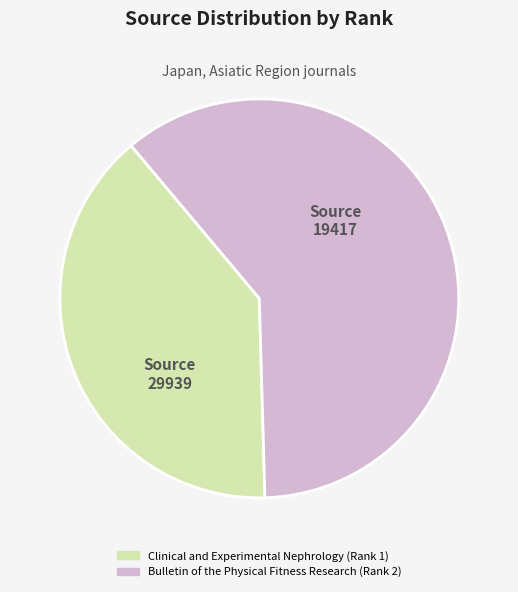

Rank the categories by value from lowest to highest.

Clinical and Experimental Nephrology (Rank 1), Bulletin of the Physical Fitness Research (Rank 2)